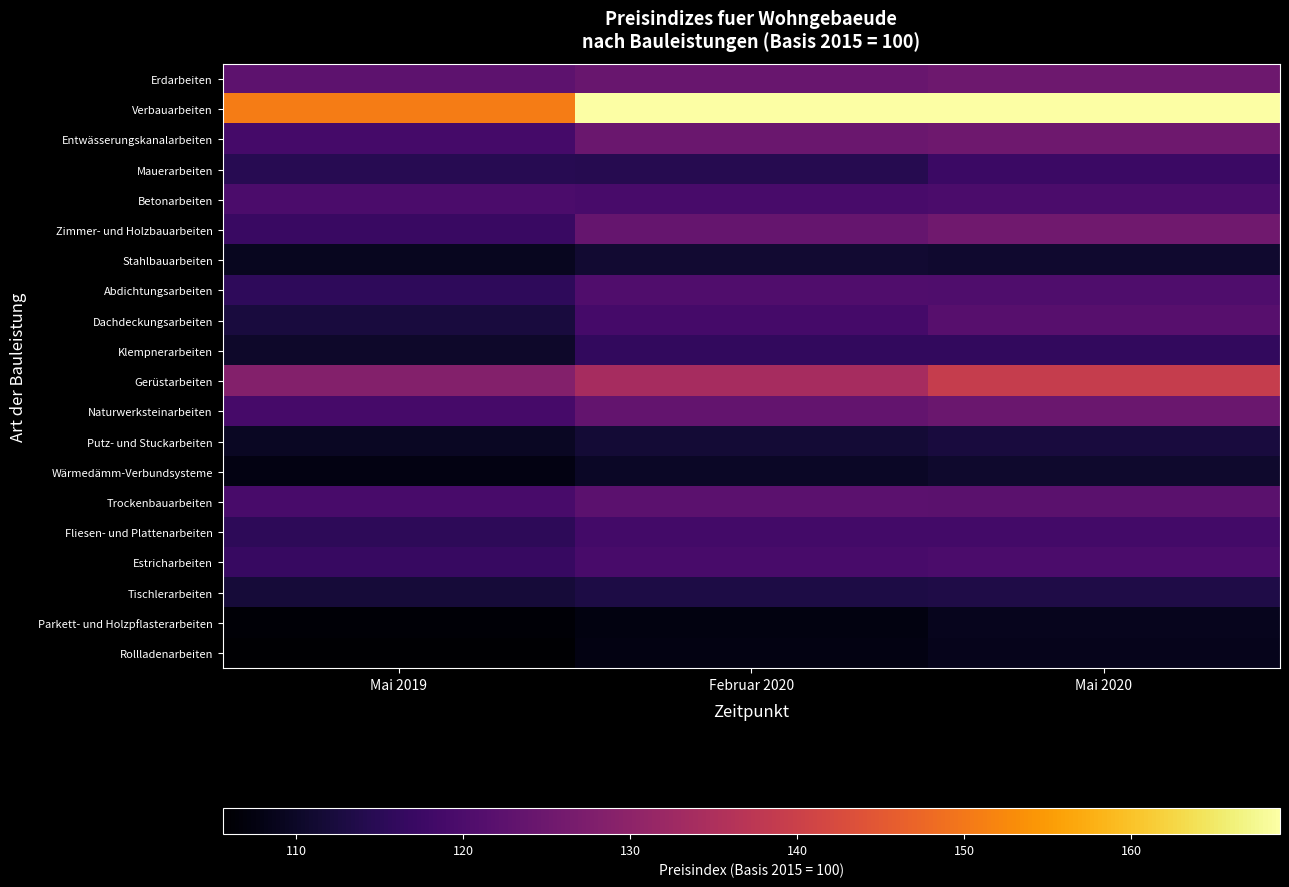

Which has a higher value, Mai 2020 or Mai 2019?

Mai 2020